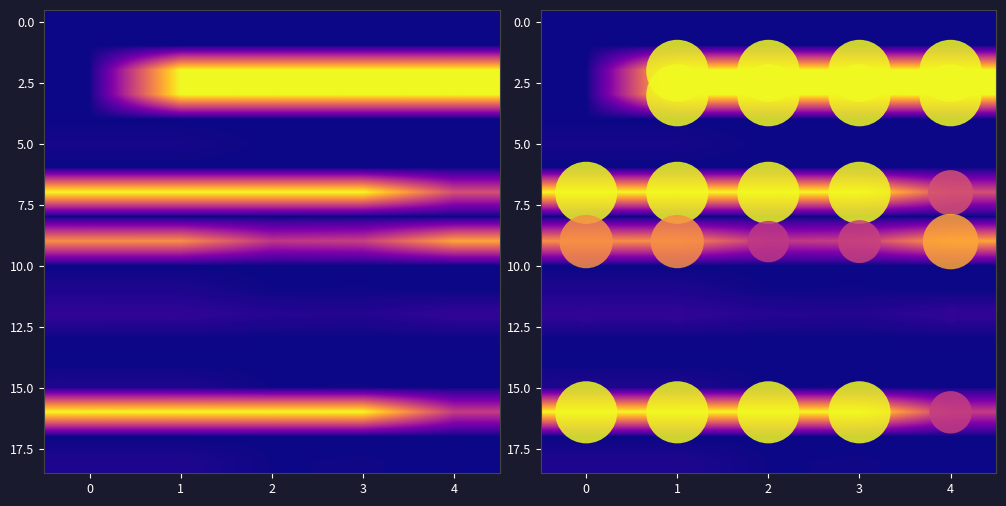

What is the total value across all series at 3?

453.2